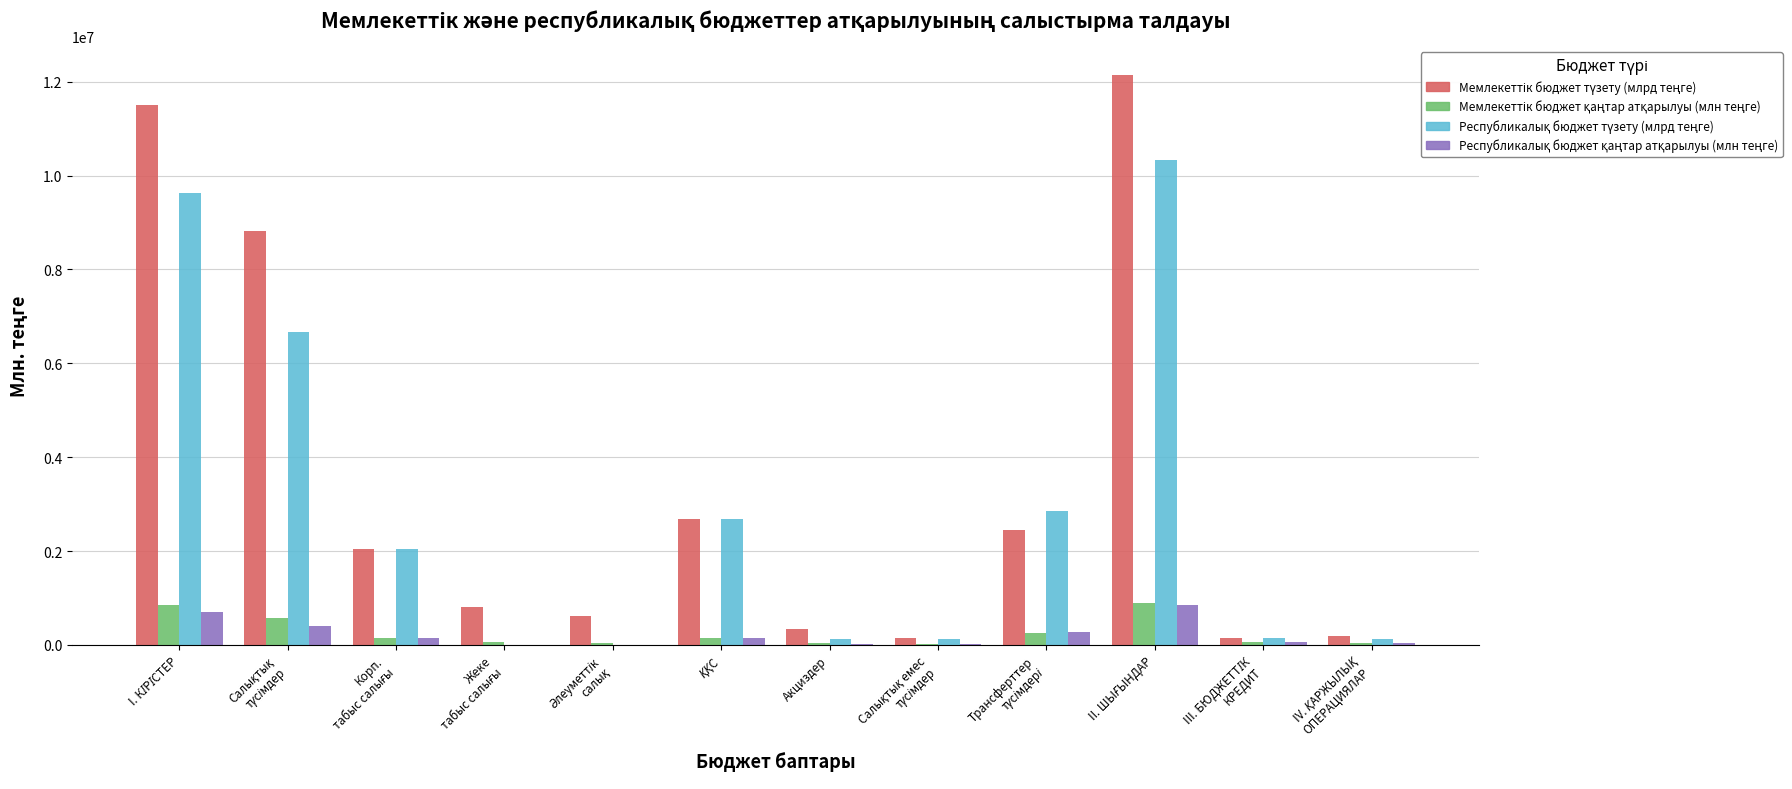

What is the greatest value displayed?

12143386.3